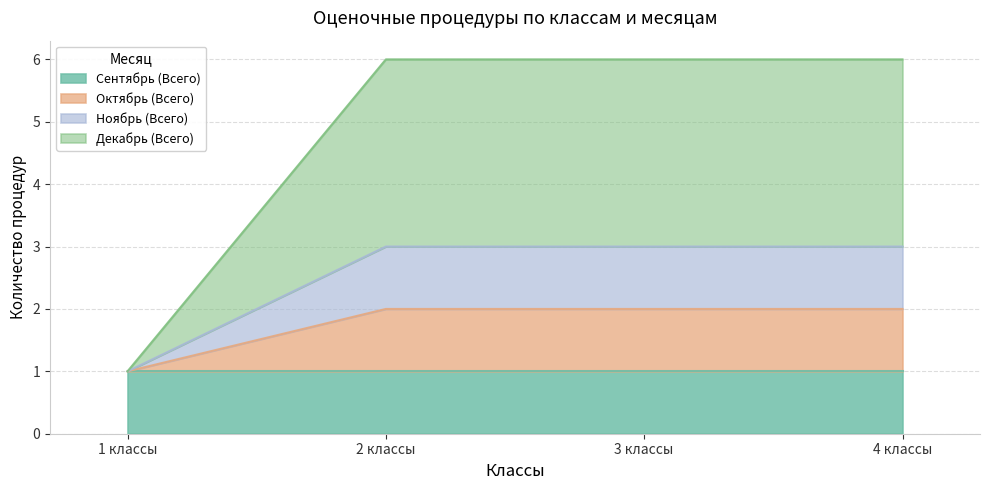

Which series changed the most between 2 классы and 4 классы?

Октябрь (Всего)